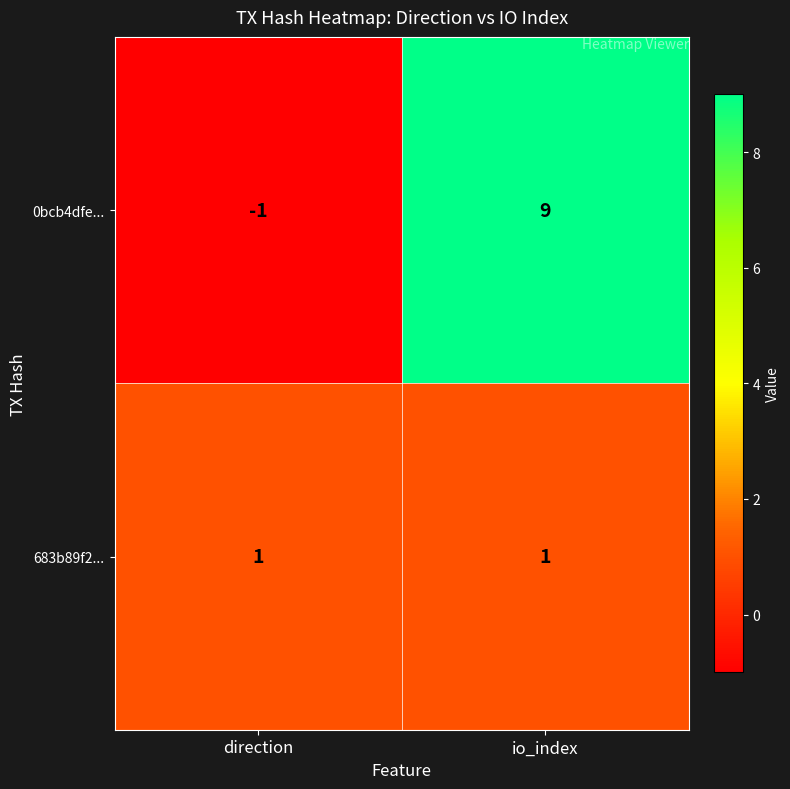

Reading left to right, transcribe all the data shown in this chart.

0bcb4dfe...: direction=-1	io_index=9
683b89f2...: direction=1	io_index=1